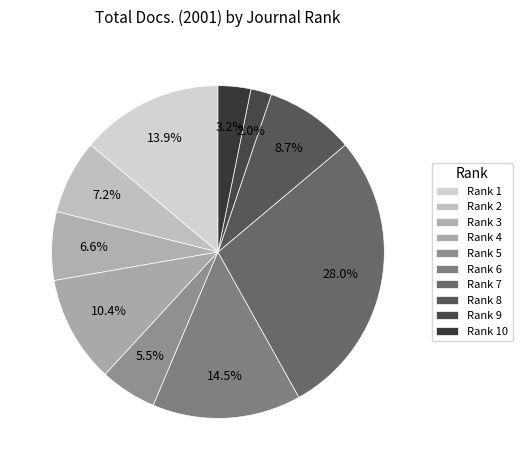

What percentage is the Rank 2 slice, to the nearest percent?

7%